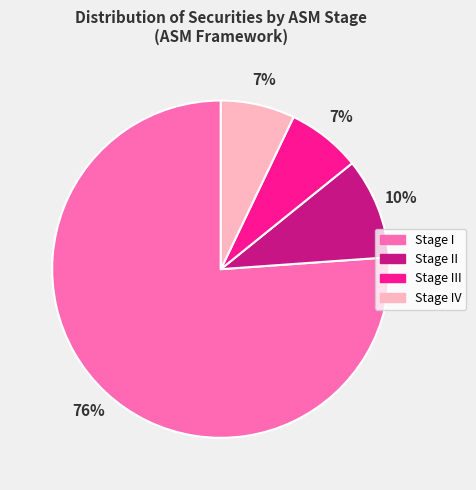

To the nearest percent, what is the average slice percentage?

25%